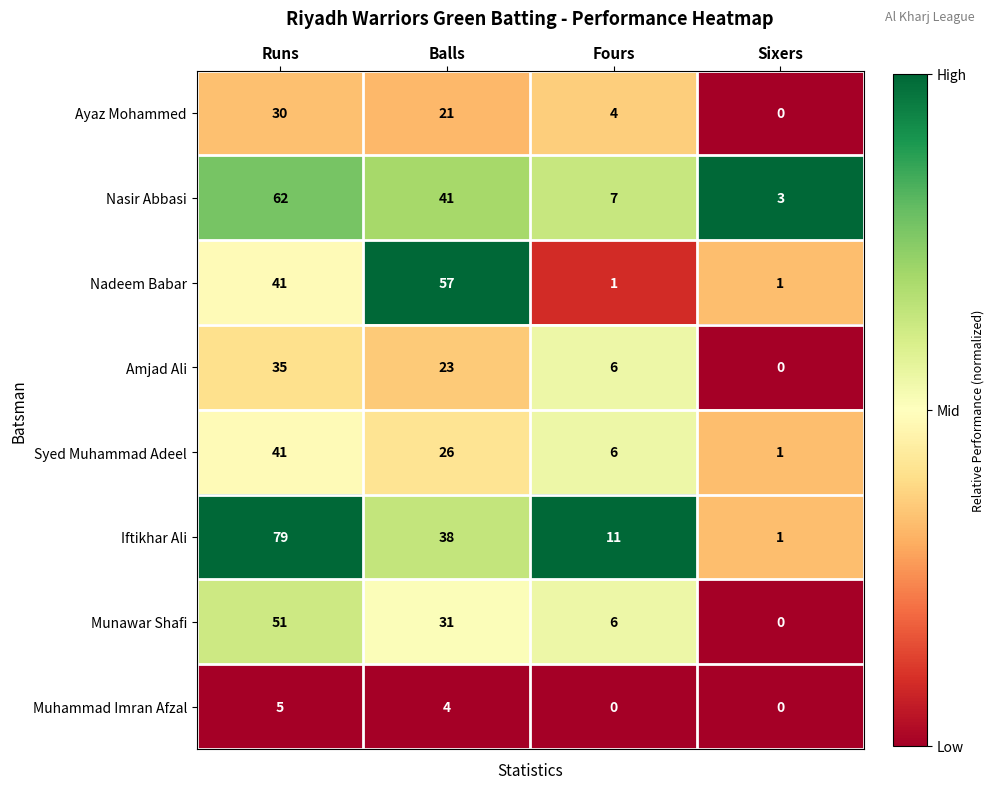

What is the difference between the highest and lowest values at Sixers?

3